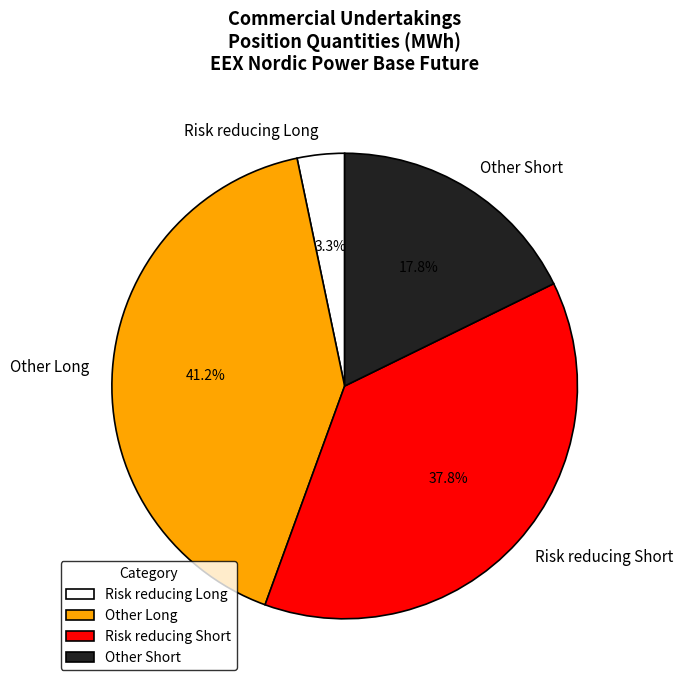

Rank the categories by value from highest to lowest.

Other Long, Risk reducing Short, Other Short, Risk reducing Long